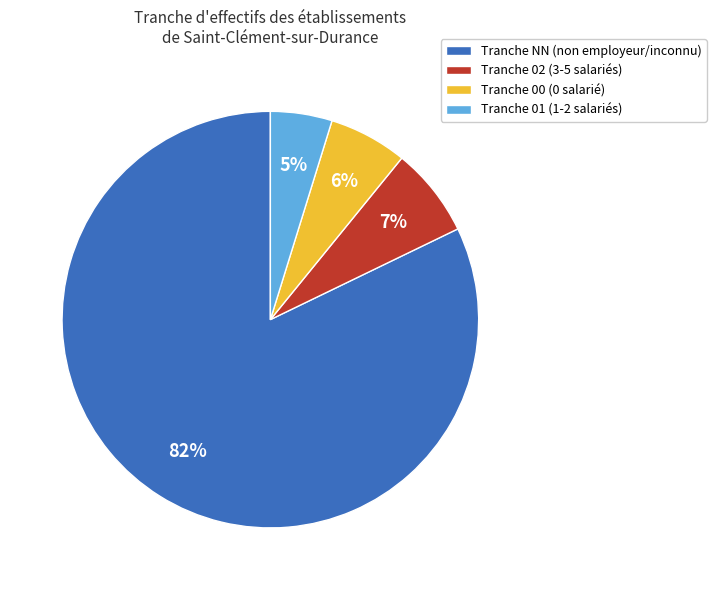

Count the number of slices in the pie.

4